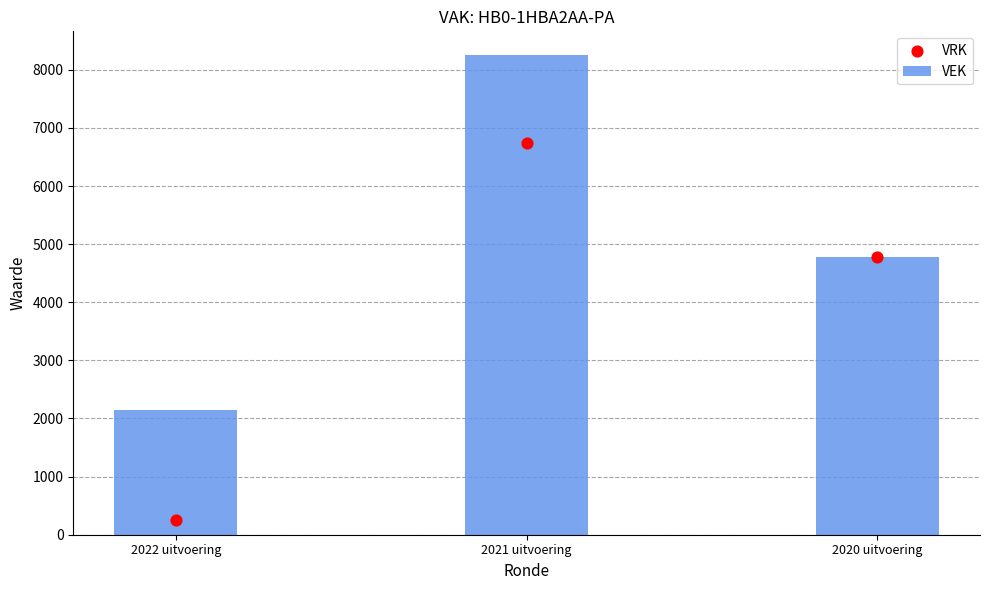

Which series has the largest Y range (max minus min)?

VRK